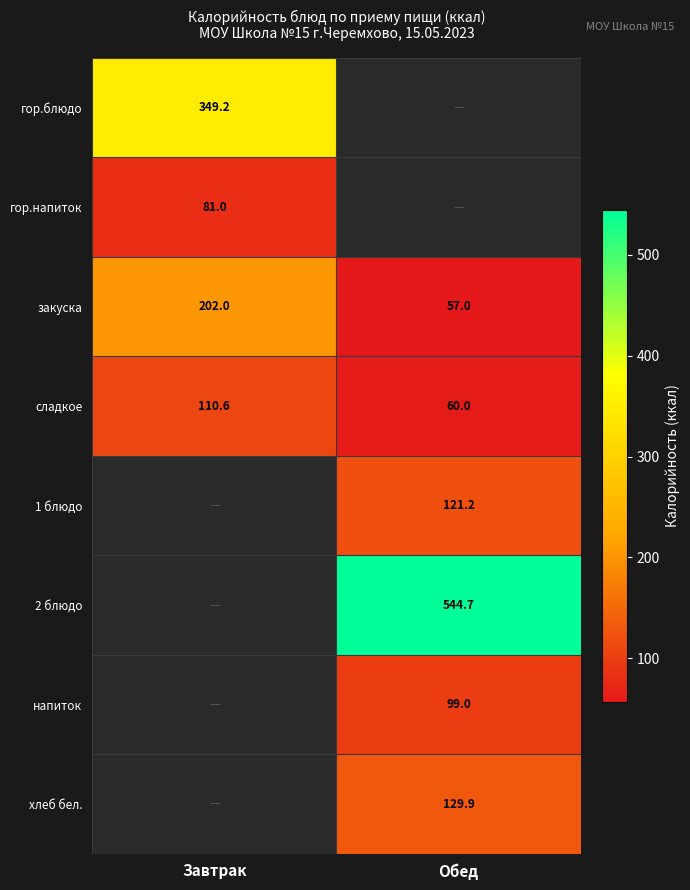

List the labels in order of сладкое value, smallest first.

Обед, Завтрак